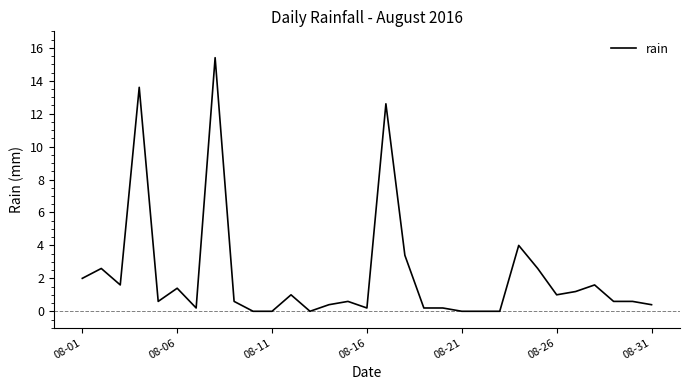

What is the maximum value shown in the chart?

15.4